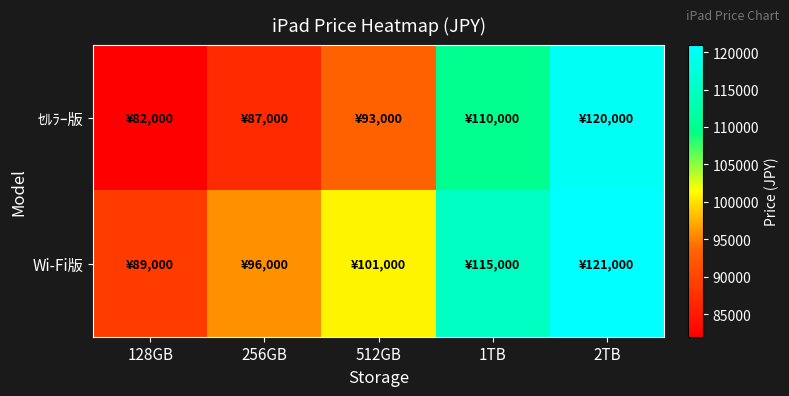

Reading left to right, extract all data points from this chart.

ｾﾙﾗｰ版: 128GB=82000	256GB=87000	512GB=93000	1TB=110000	2TB=120000
Wi-Fi版: 128GB=89000	256GB=96000	512GB=101000	1TB=115000	2TB=121000